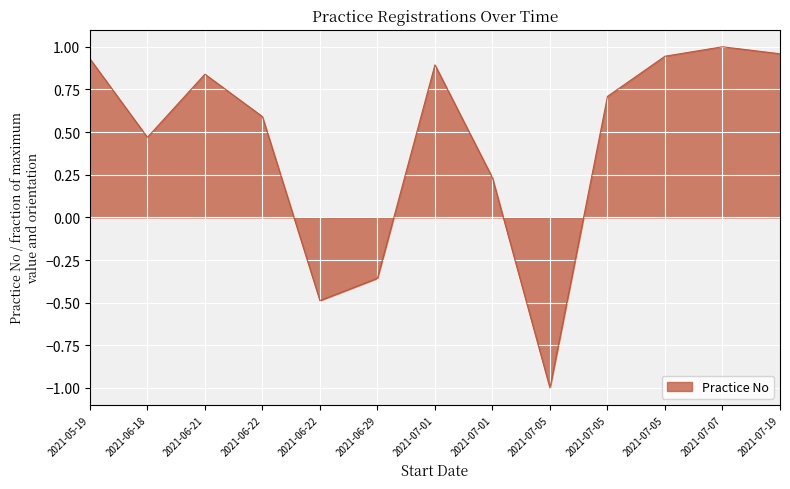

Reading left to right, what are all the values shown in this chart?

2021-05-19=0.9	2021-06-18=0.5	2021-06-21=0.8	2021-06-22=0.6	2021-06-22=-0.5	2021-06-29=-0.4	2021-07-01=0.9	2021-07-01=0.2	2021-07-05=-1.0	2021-07-05=0.7	2021-07-05=0.9	2021-07-07=1.0	2021-07-19=1.0